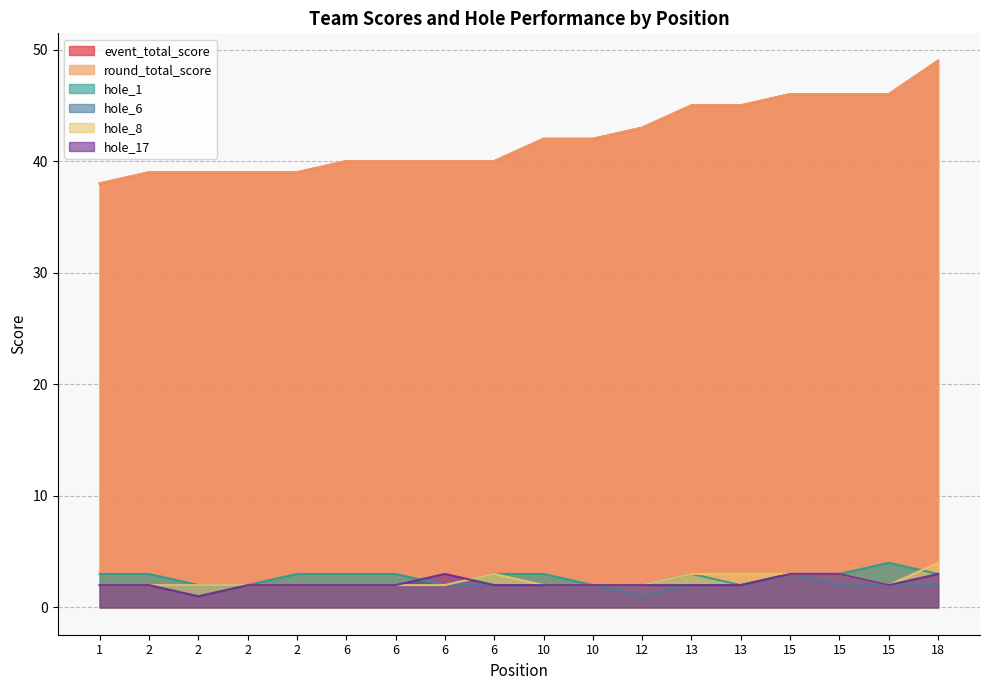

True or false: hole_6 and hole_8 intersect in this chart.

False